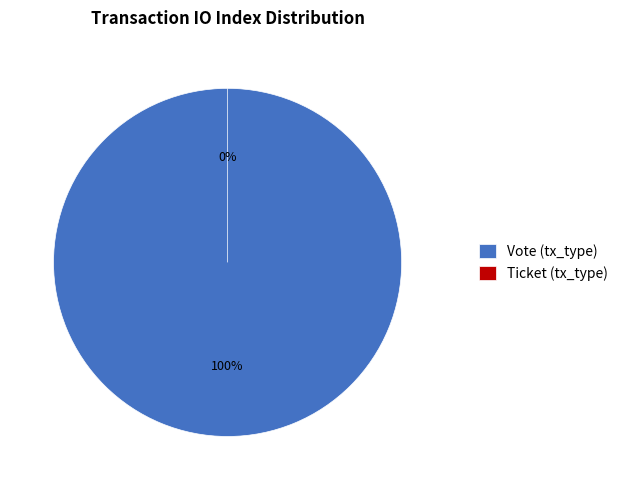

Is it true that Ticket (tx_type) is 9% of the pie?

False